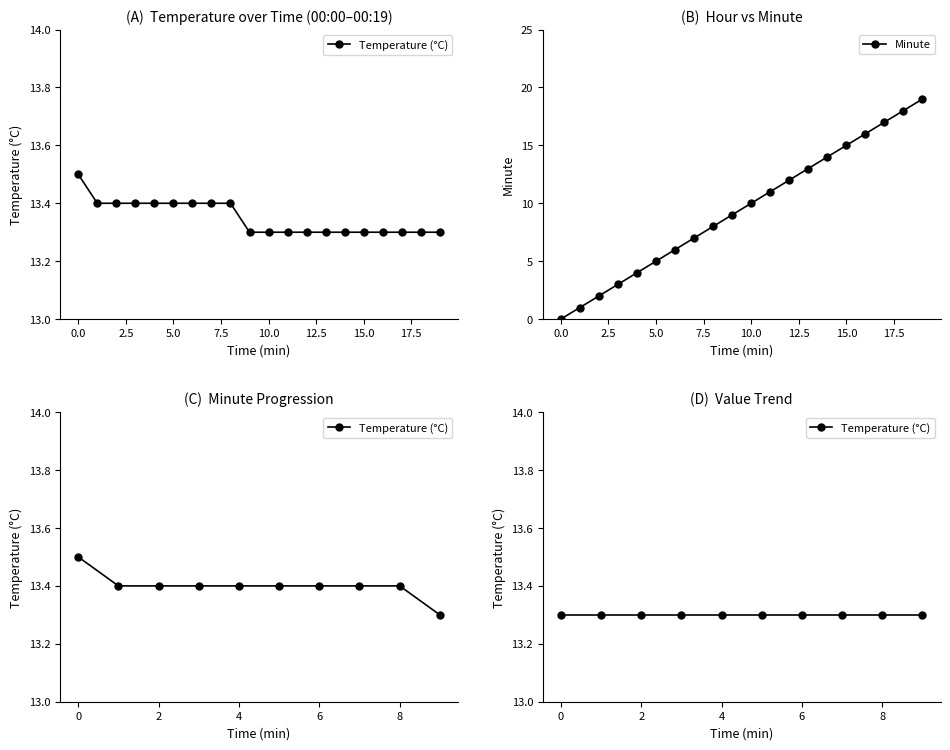

What value does the data have at 6?

13.4